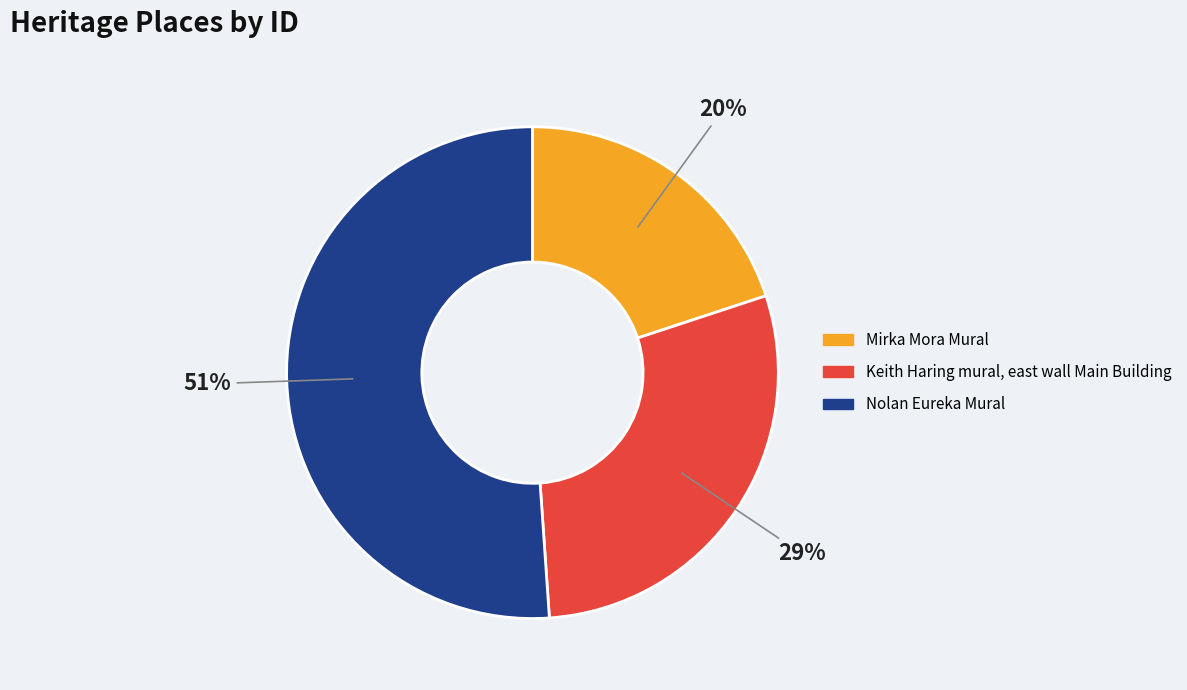

What percentage is the Mirka Mora Mural slice, to the nearest percent?

20%